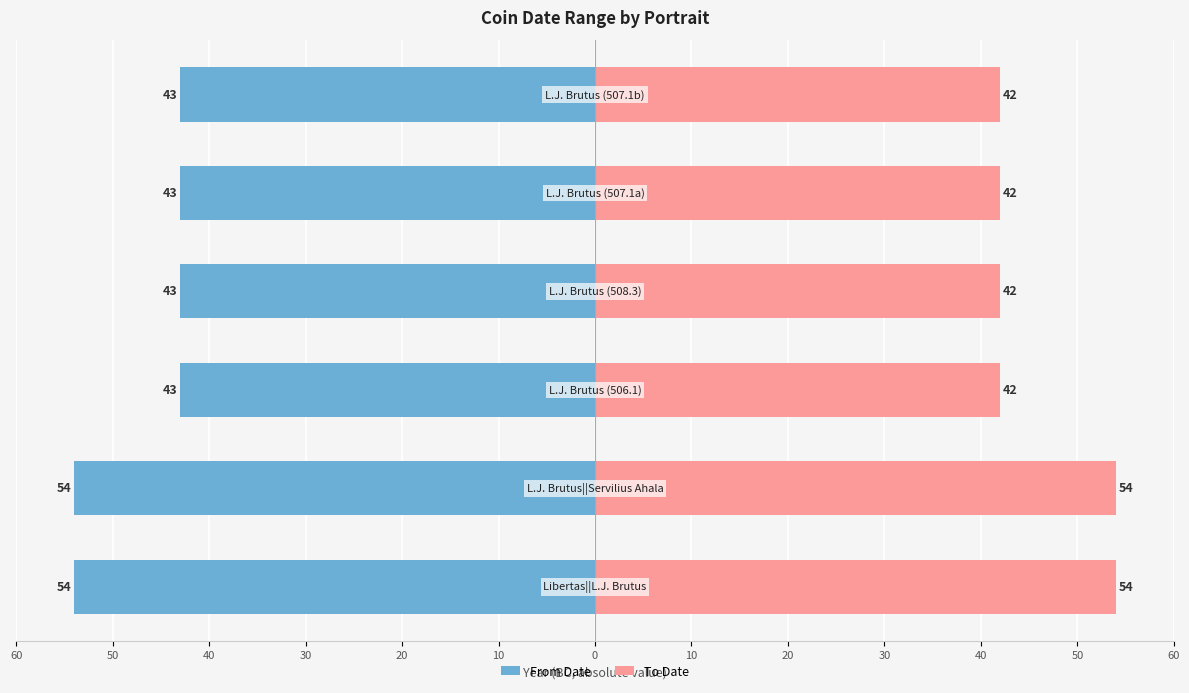

What is the maximum value shown in the chart?

54